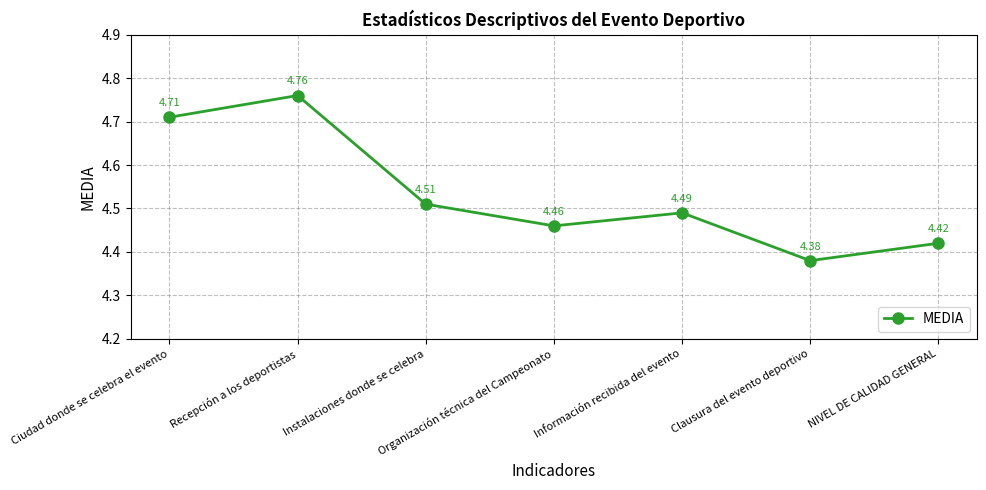

True or false: there are more than 1 points higher than both neighbors.

True